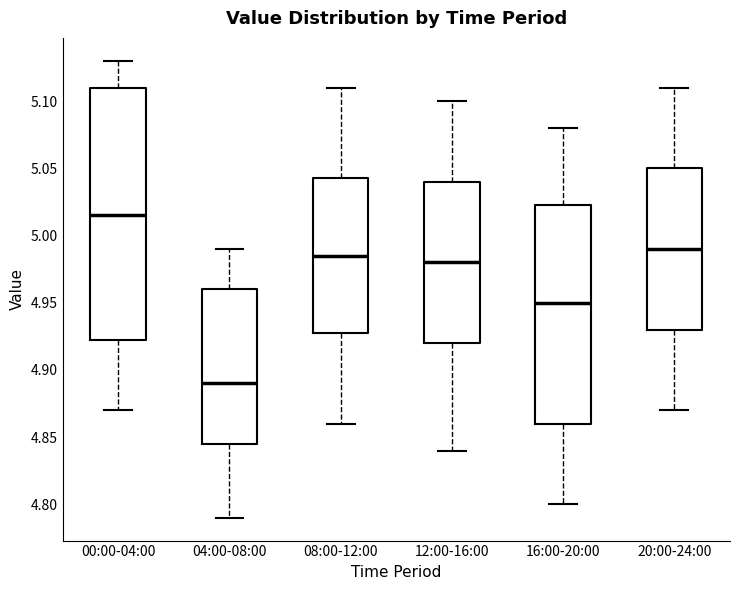

Which box is the tallest, from its lower edge to its upper edge?

00:00-04:00